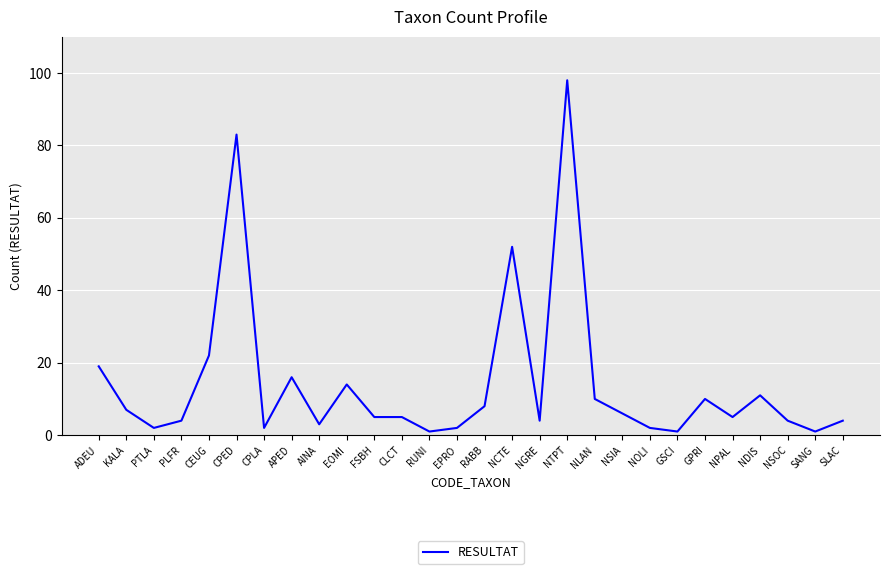

What is the sum of the values at EOMI and APED?

30